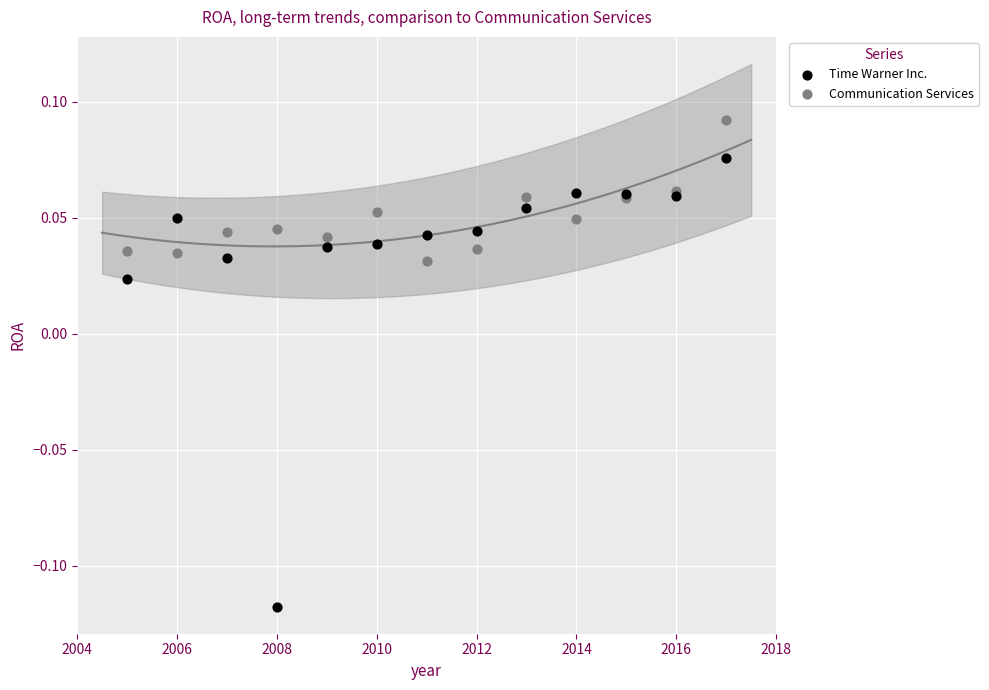

What is the X range (max minus min) for the scatter plot?

12.0